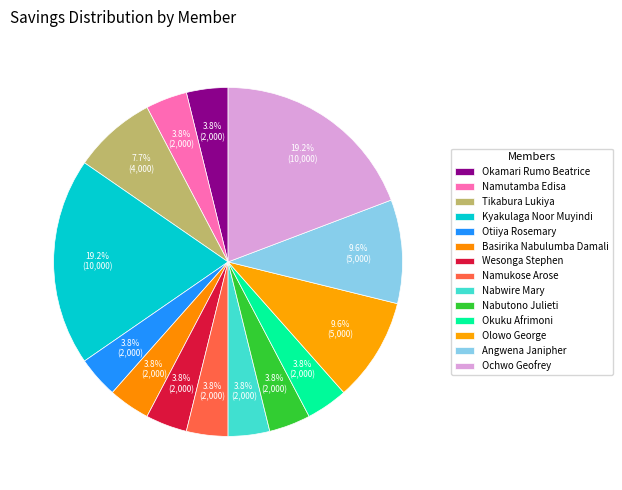

What is the largest slice in the pie chart?

kyakulaga noor muyindi